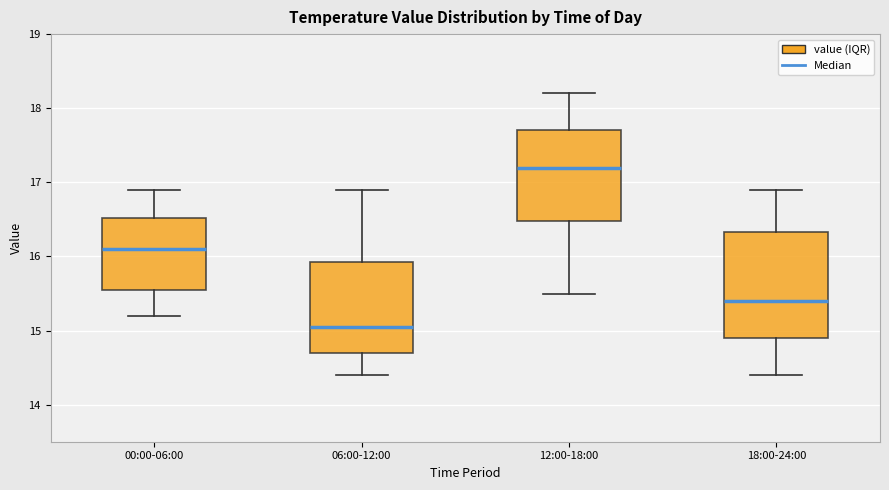

Where does the upper whisker of the box for 00:00-06:00 end on the y-axis? The values are not printed on the chart, so give them approximately, as read against the axis.

16.9